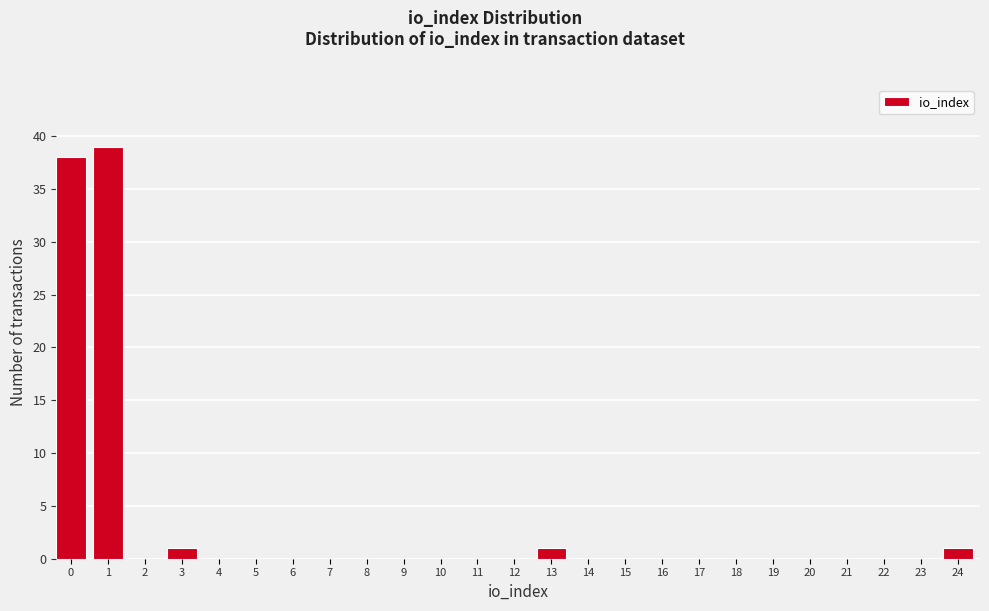

Reading left to right, transcribe all the data shown in this chart.

0=38	1=39	2=0	3=1	4=0	5=0	6=0	7=0	8=0	9=0	10=0	11=0	12=0	13=1	14=0	15=0	16=0	17=0	18=0	19=0	20=0	21=0	22=0	23=0	24=1